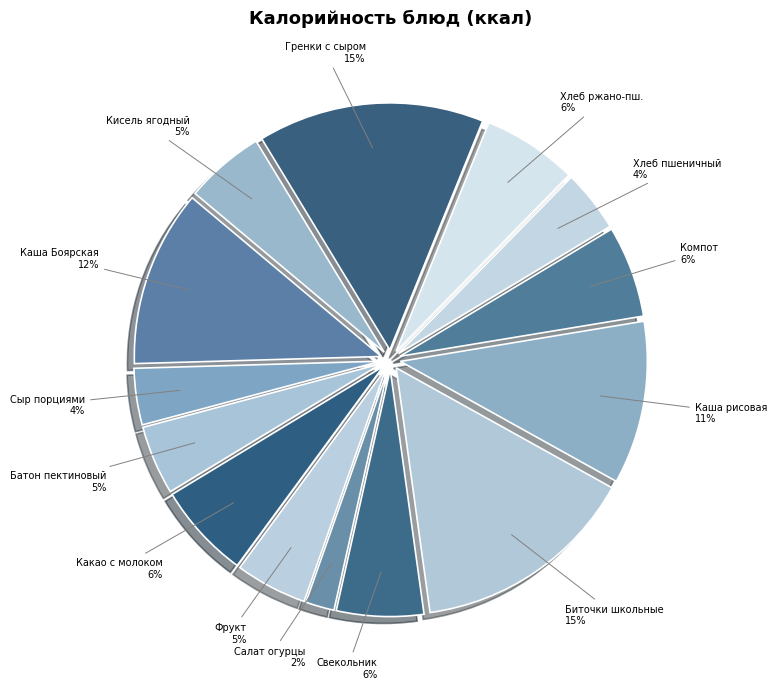

What is the smallest slice in the pie chart?

Салат огурцы